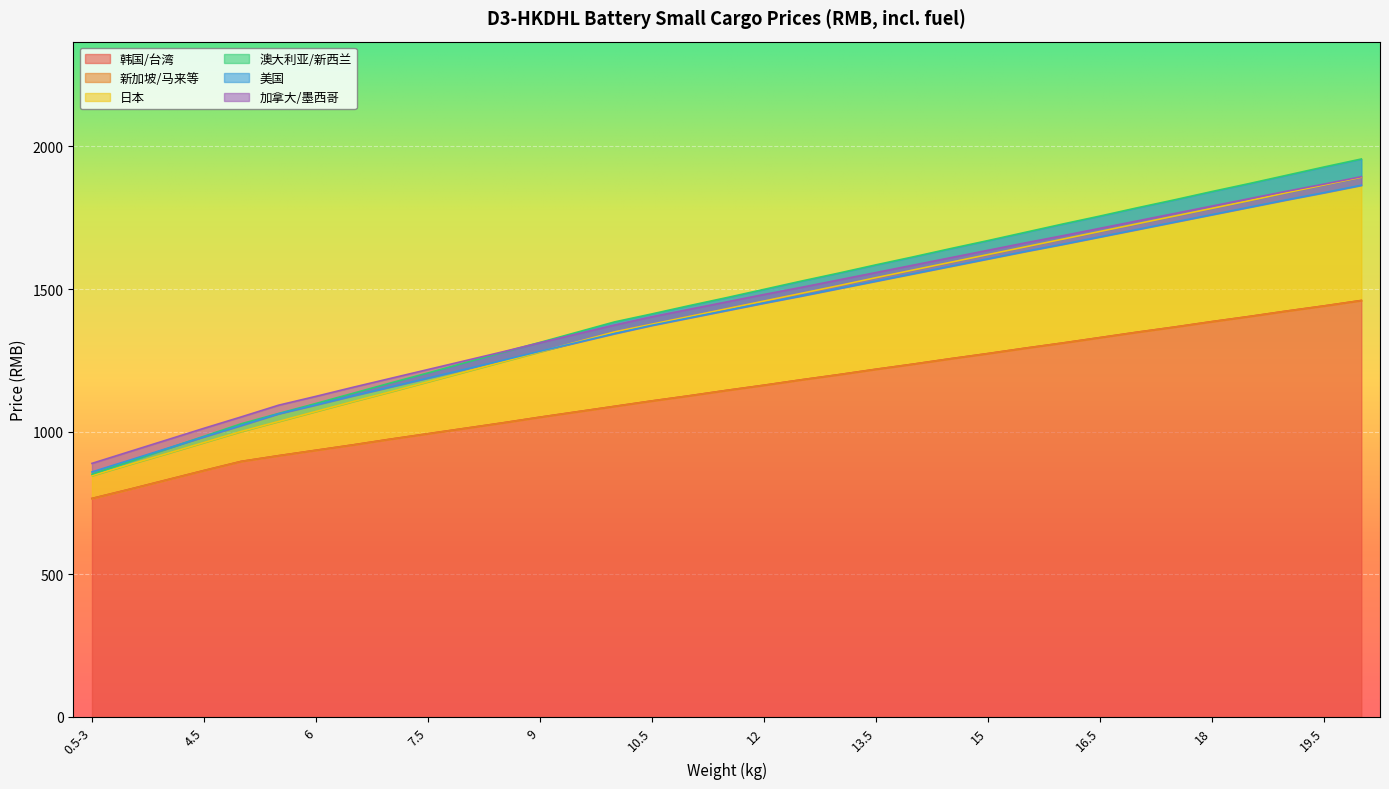

What is the label of the 3rd point from the right?

19